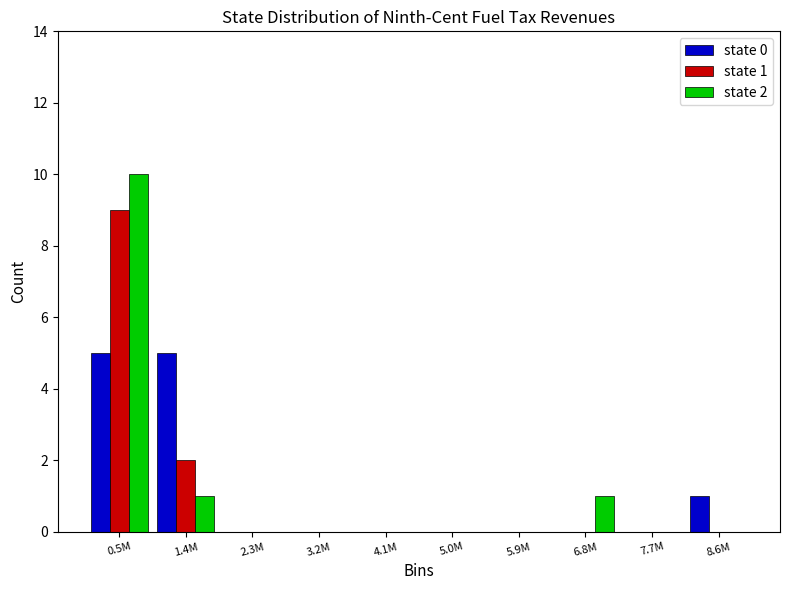

Reading right to left, list all the values displayed in this chart.

state 0: 8.6M=1	7.7M=0	6.8M=0	5.9M=0	5.0M=0	4.1M=0	3.2M=0	2.3M=0	1.4M=5	0.5M=5
state 1: 8.6M=0	7.7M=0	6.8M=0	5.9M=0	5.0M=0	4.1M=0	3.2M=0	2.3M=0	1.4M=2	0.5M=9
state 2: 8.6M=0	7.7M=0	6.8M=1	5.9M=0	5.0M=0	4.1M=0	3.2M=0	2.3M=0	1.4M=1	0.5M=10